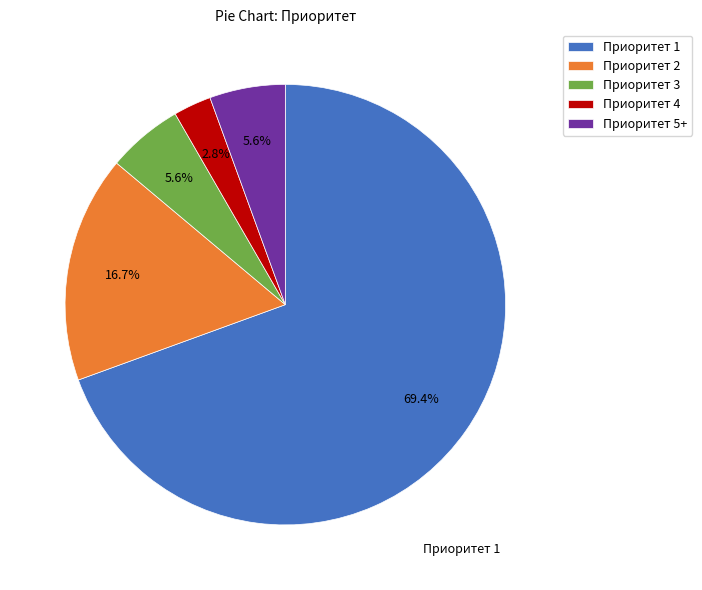

Combined, do Приоритет 4 and Приоритет 5+ account for over 50%?

No